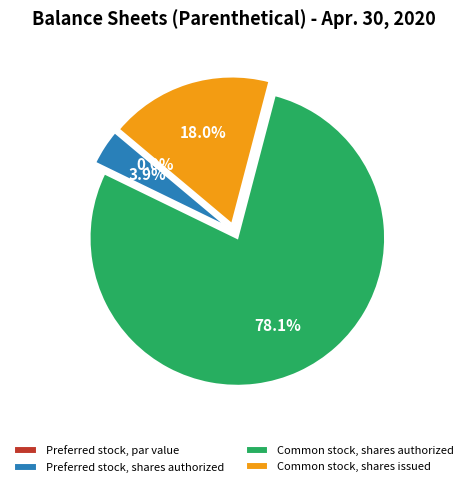

What is the largest slice in the pie chart?

Common stock, shares authorized